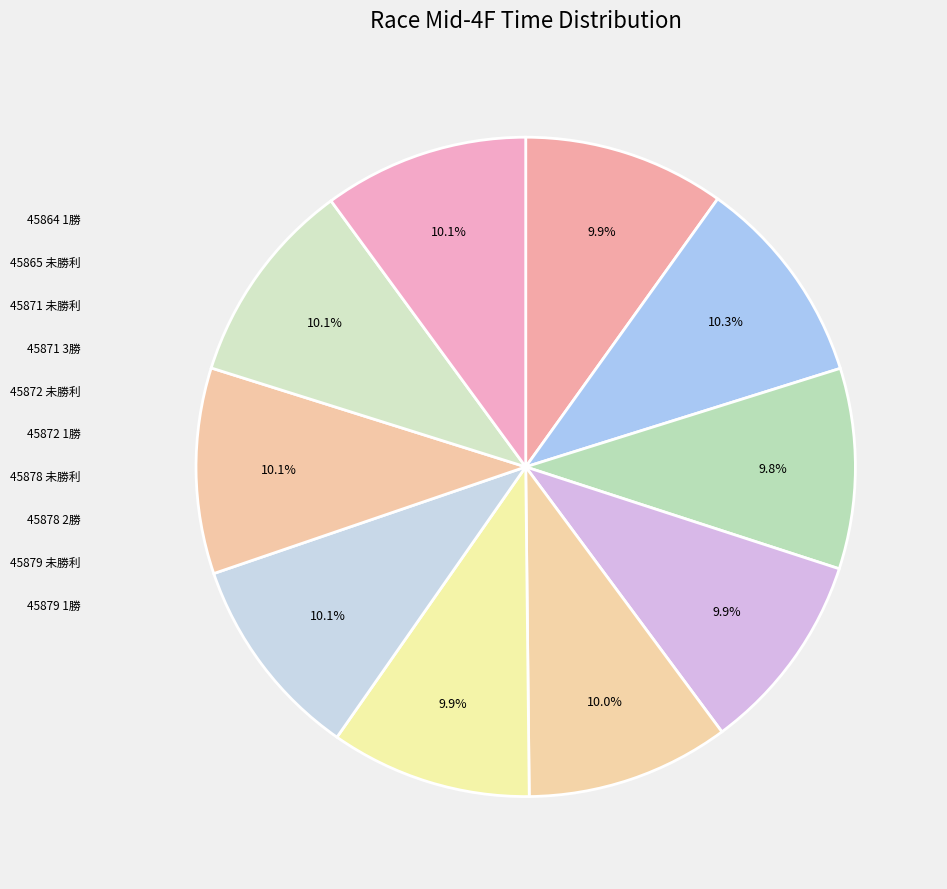

Rank the categories by value from highest to lowest.

45865 未勝利, 45878 2勝, 45879 未勝利, 45878 未勝利, 45879 1勝, 45872 未勝利, 45864 1勝, 45872 1勝, 45871 3勝, 45871 未勝利